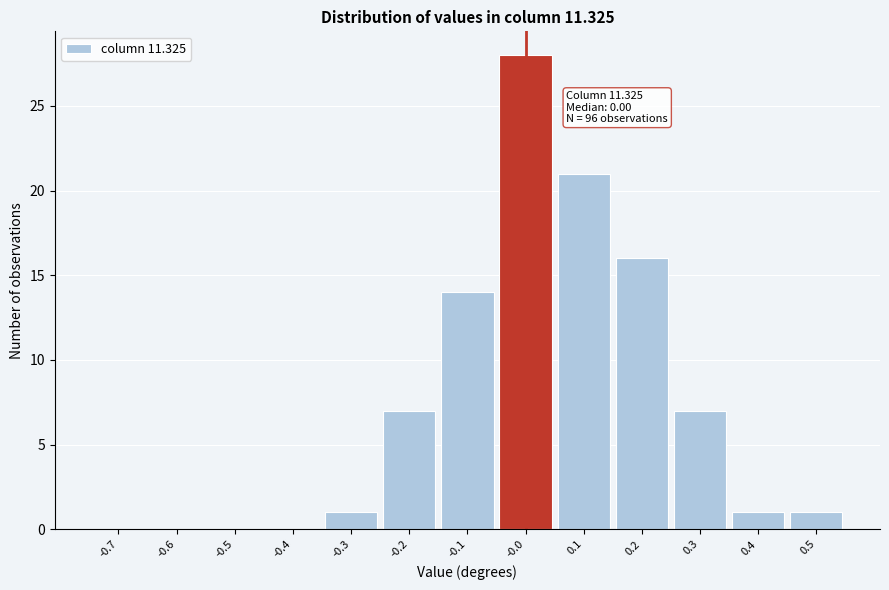

Over which range of the x-axis is the bar tallest?

-0.05 to 0.05